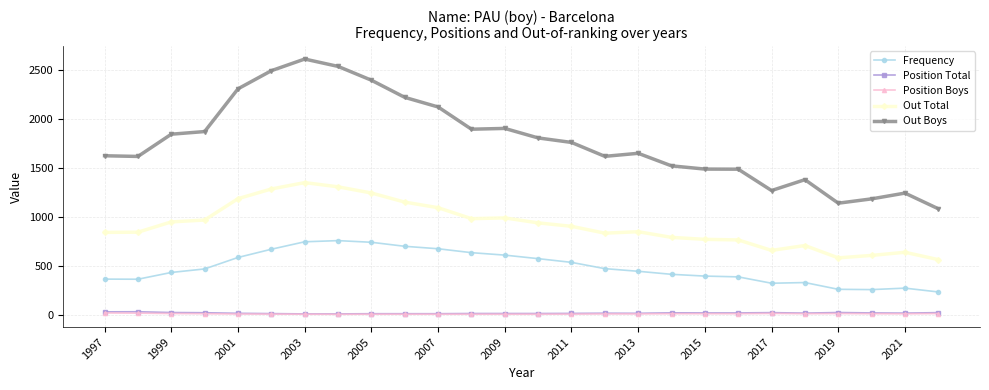

True or false: Position Boys and Out Total cross at least once.

False